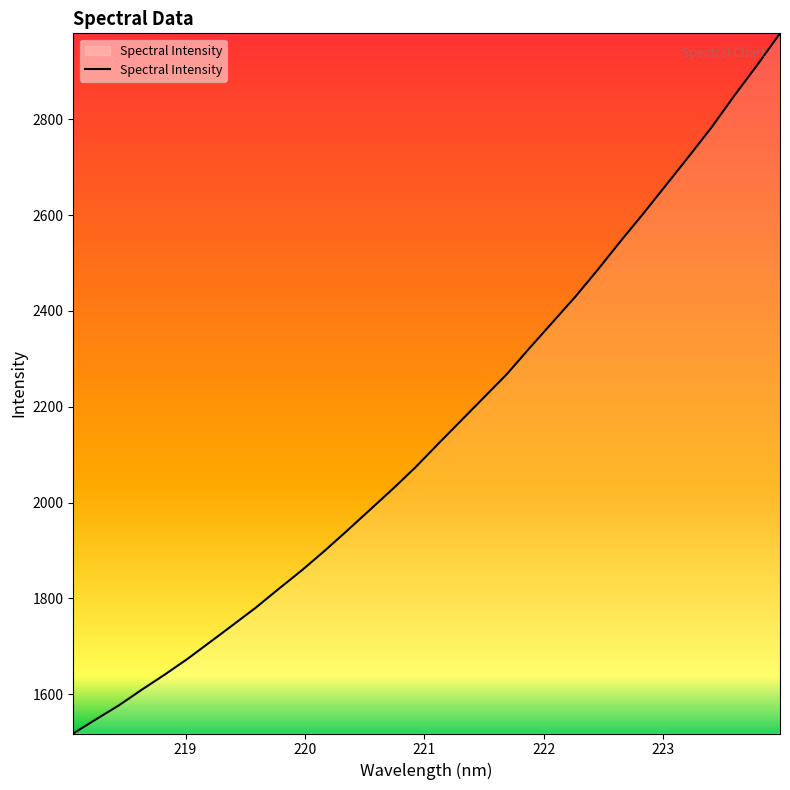

What is the minimum value shown in the chart?

1518.3